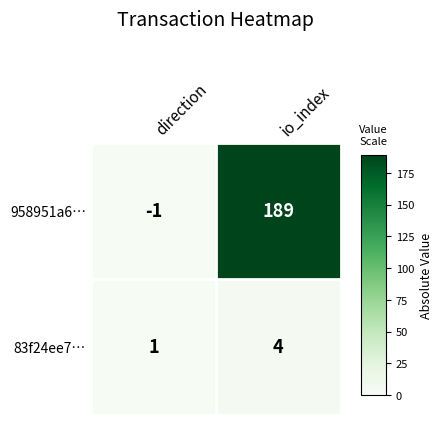

Reading left to right, what are all the values shown in this chart?

958951a6…: direction=-1	io_index=189
83f24ee7…: direction=1	io_index=4